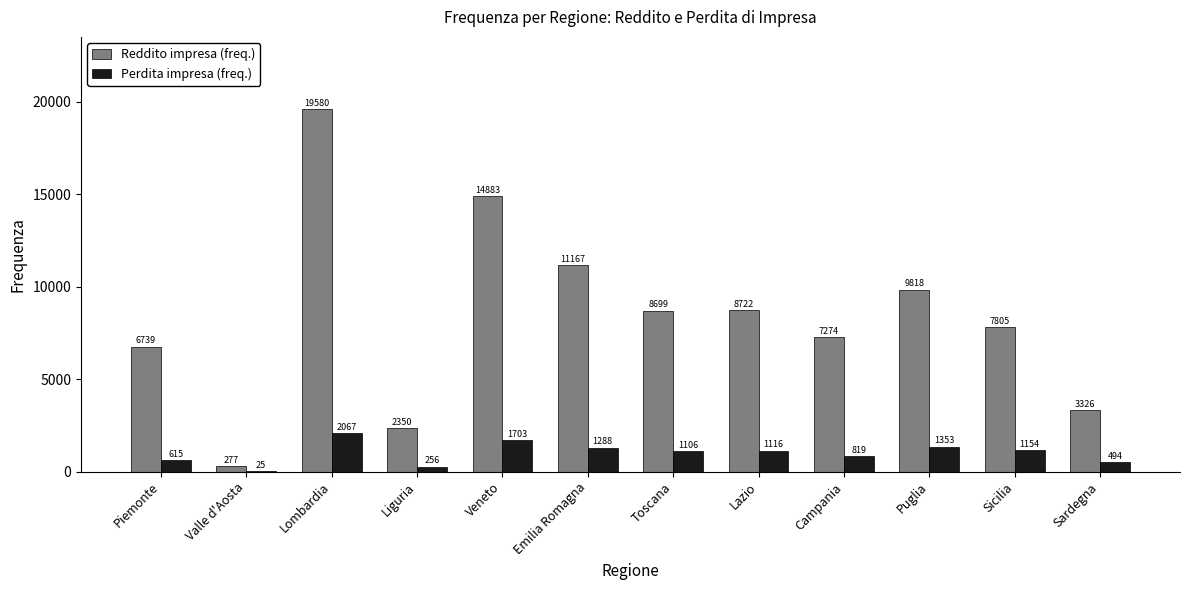

At which label does Reddito impresa (freq.) first exceed 8699?

Lombardia